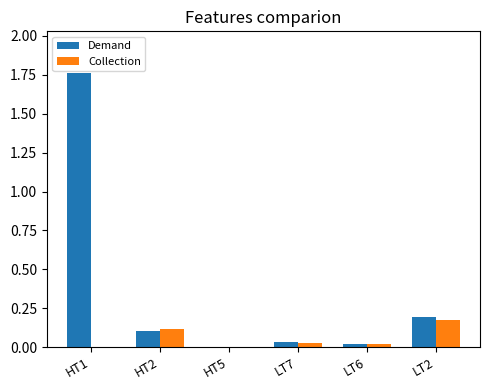

Are the bars grouped side by side (vs. stacked)?

Yes